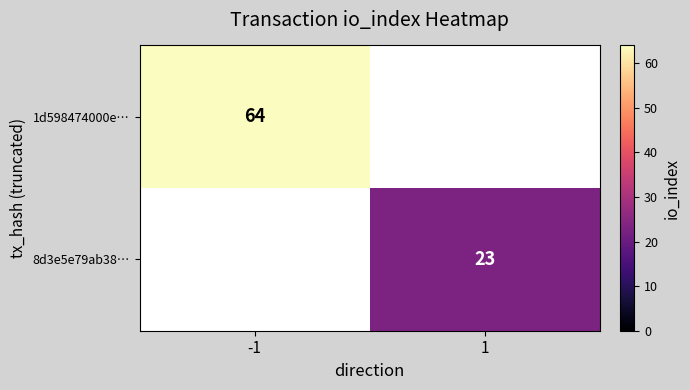

True or false: 1d598474000e… has a value of 31 at -1.

False